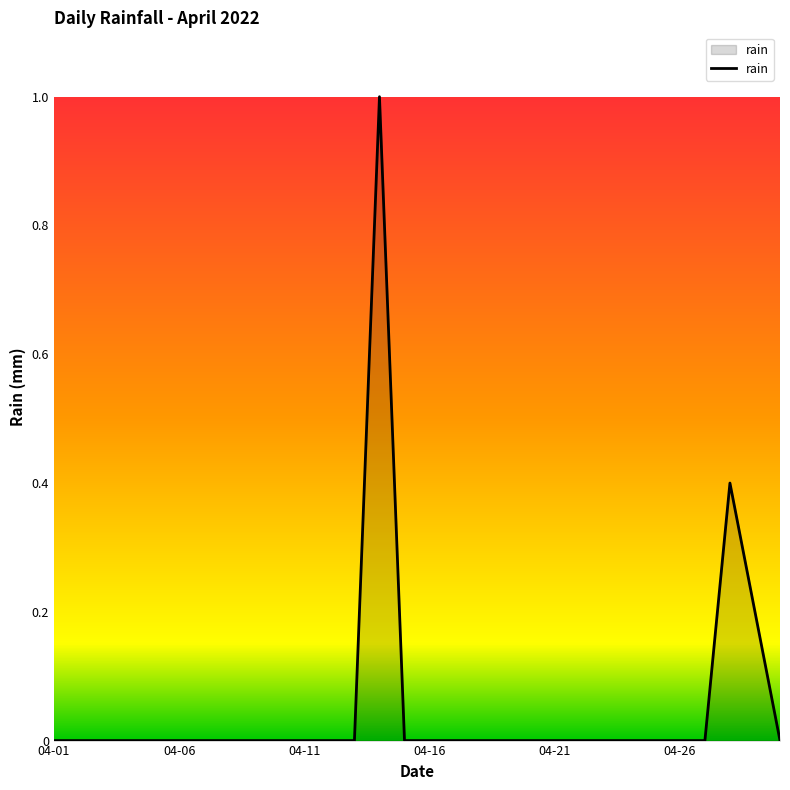

Reading right to left, transcribe all the data shown in this chart.

0.0	0.2	0.4	0.0	0.0	0.0	0.0	0.0	0.0	0.0	0.0	0.0	0.0	0.0	0.0	0.0	1.0	0.0	0.0	0.0	0.0	0.0	0.0	0.0	0.0	0.0	0.0	0.0	0.0	0.0